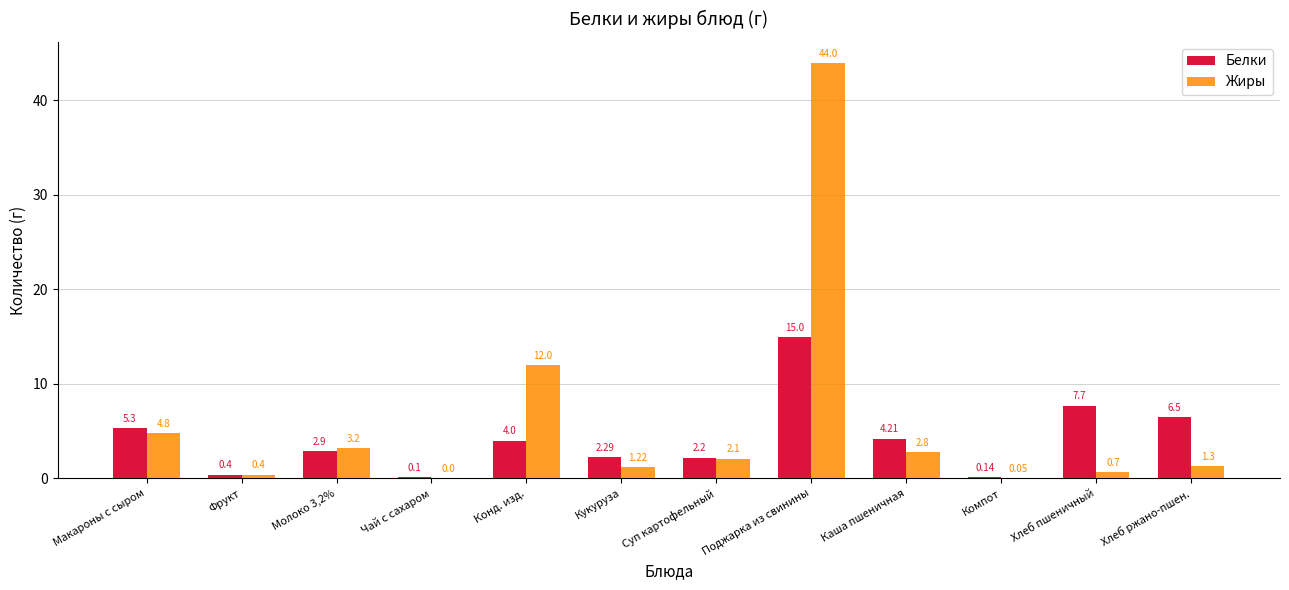

What is the sum of the Жиры values at Хлеб ржано-пшен. and Суп картофельный?

3.4